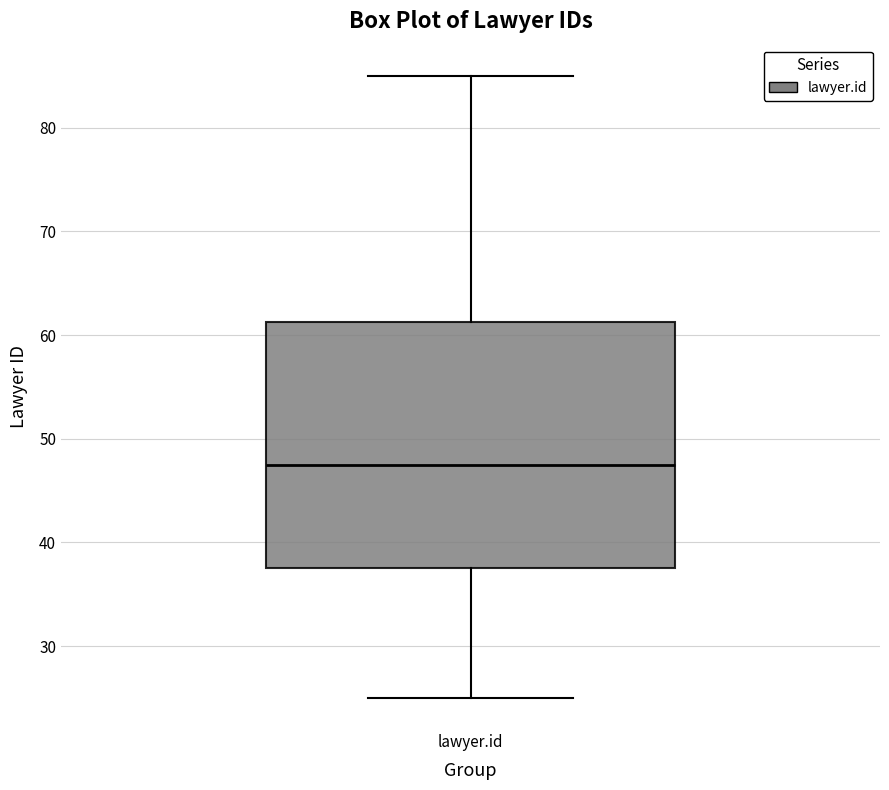

Where does the median line of the box for lawyer.id sit on the y-axis? The values are not printed on the chart, so give them approximately, as read against the axis.

48